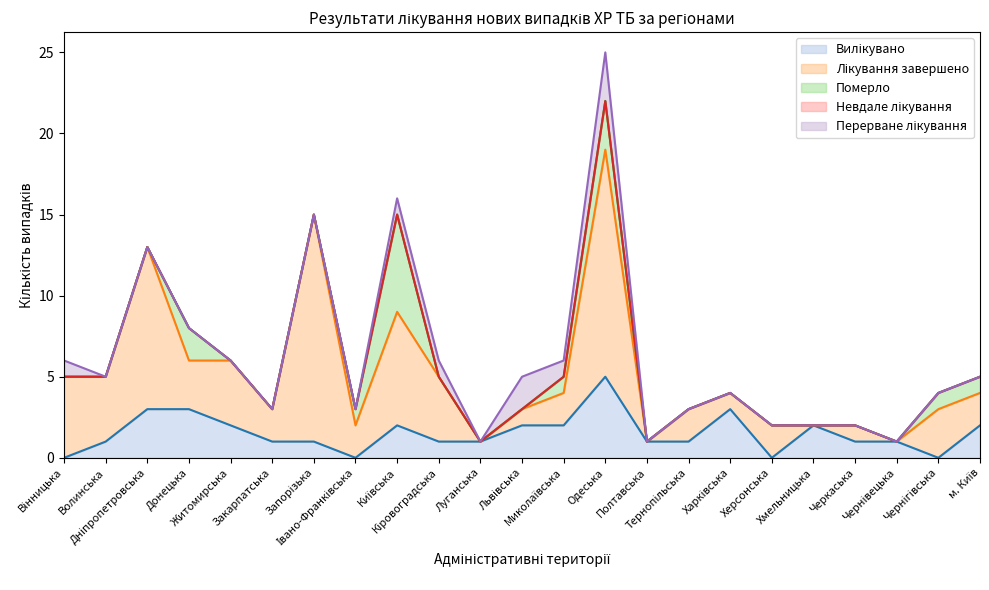

At which category is the sum across all series the highest?

Одеська